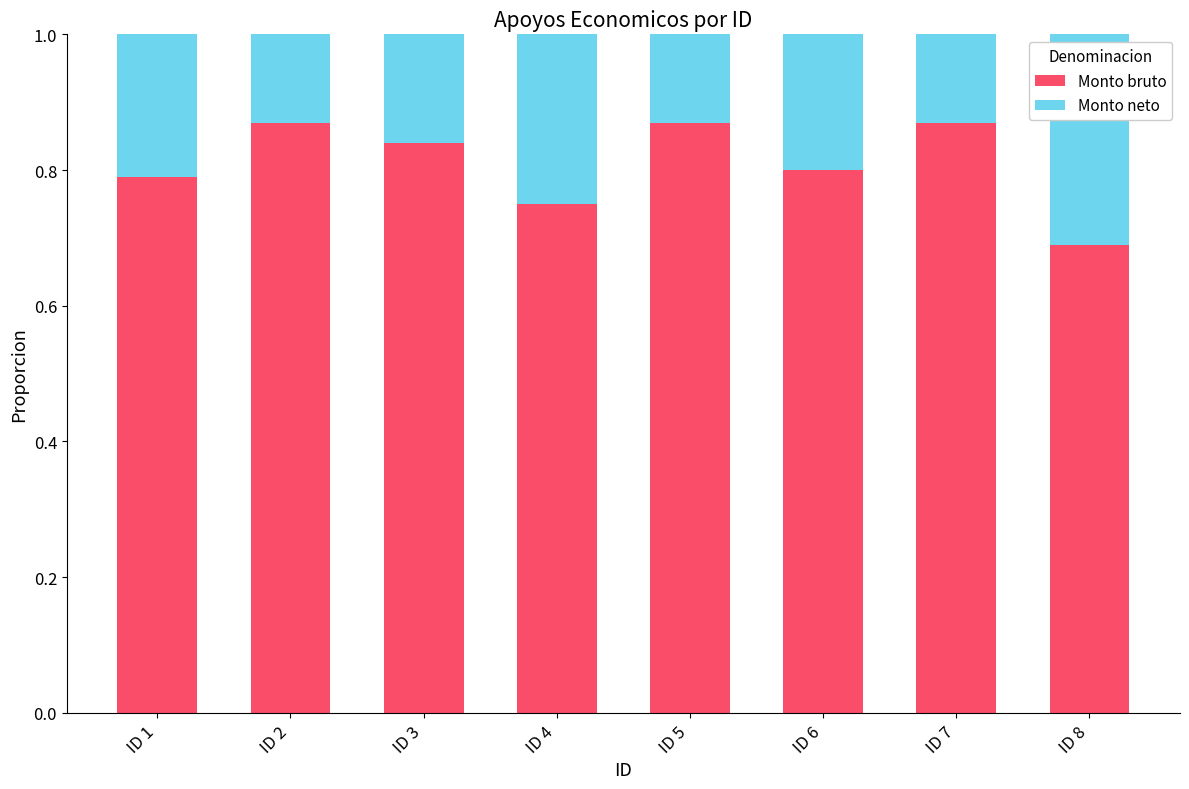

What is the total value across all series at ID 3?

1.0